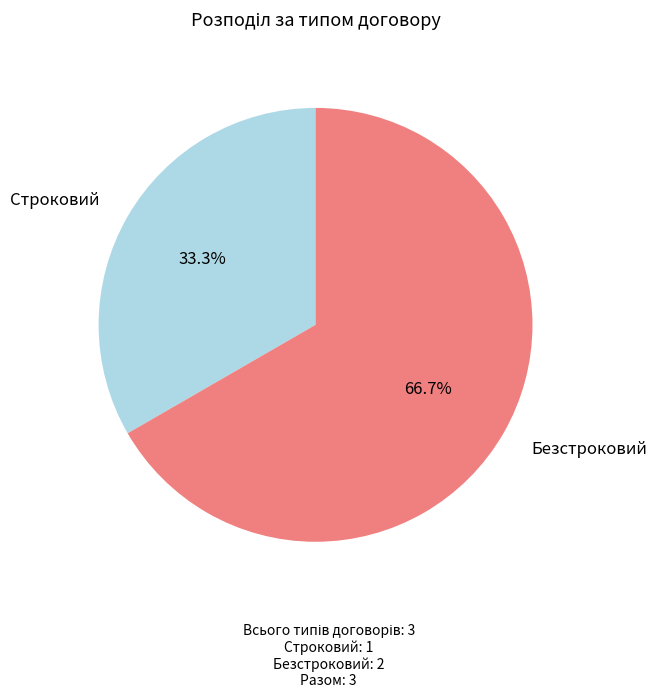

Is there a majority slice in this chart?

Yes